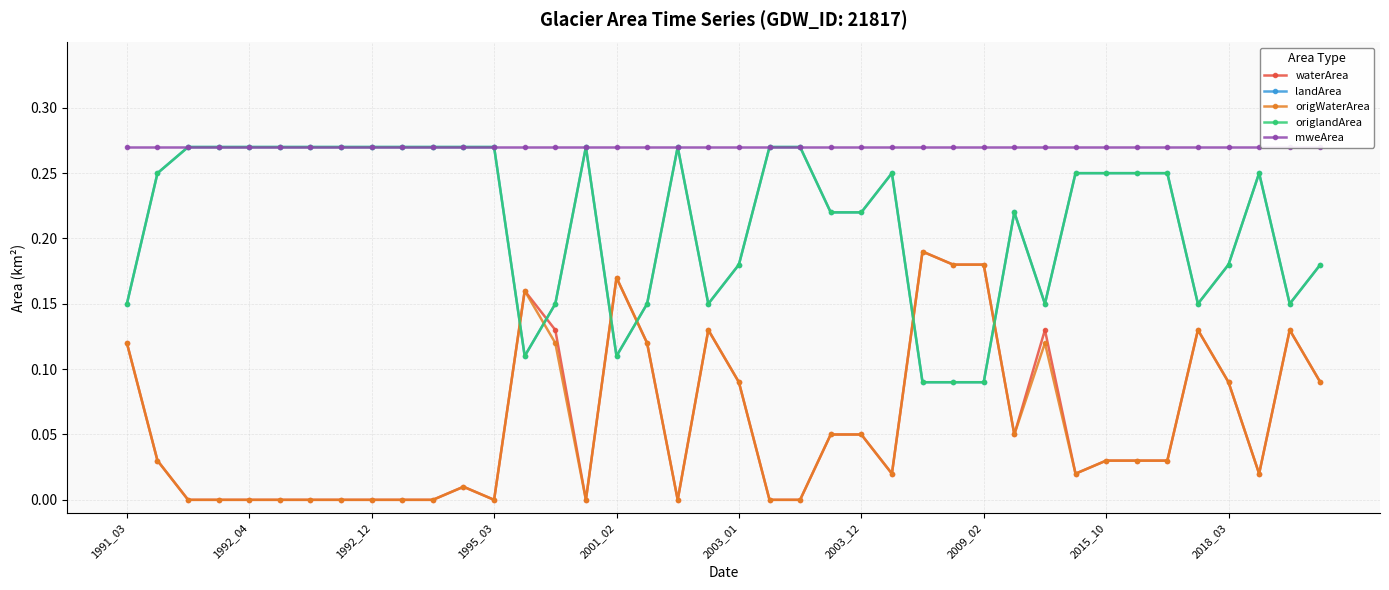

Does the chart display data point markers on the line(s)?

Yes